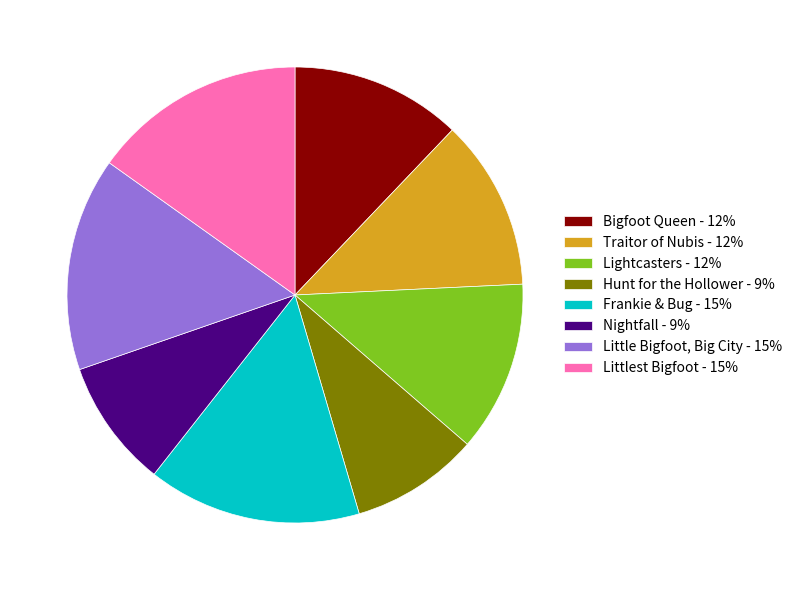

How many slices are in this pie chart?

8